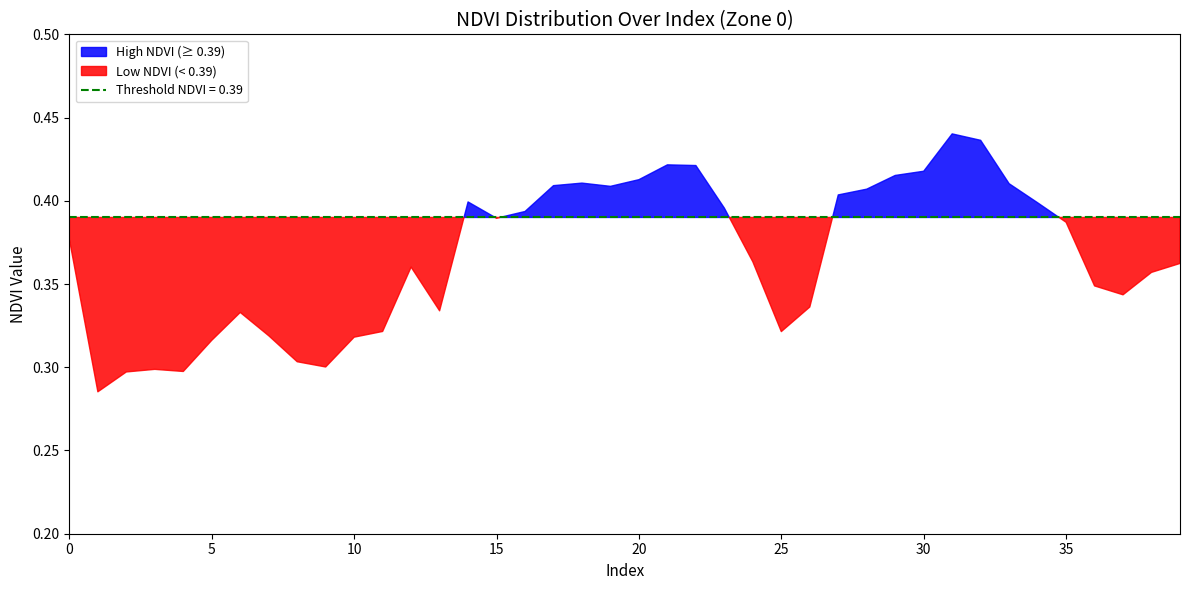

How many interior local peaks (higher than both neighbors) does the data have?

7